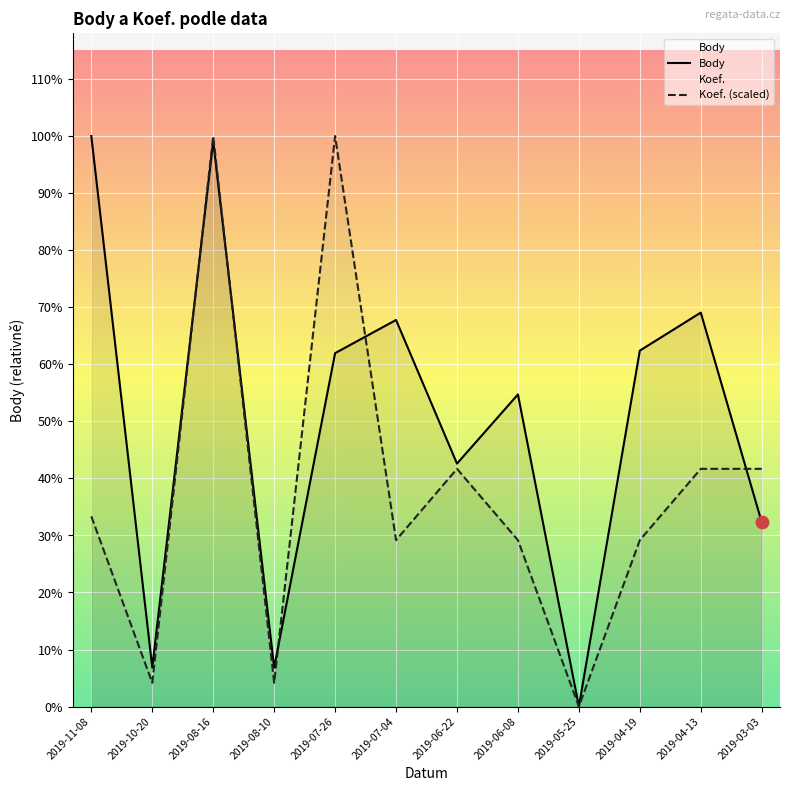

Which series has the largest total across all categories?

Body